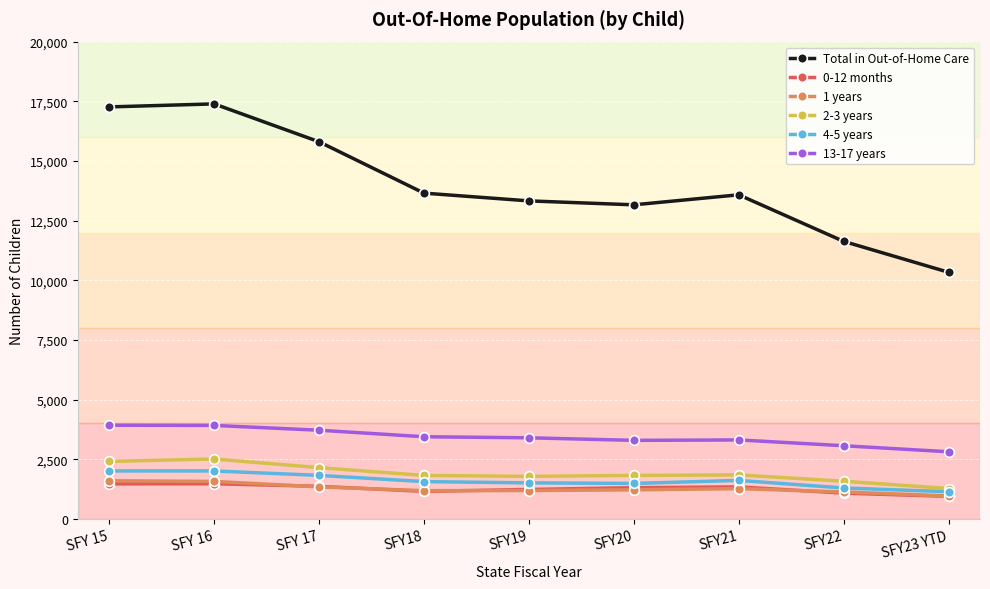

True or false: 4-5 years and 1 years intersect in this chart.

False